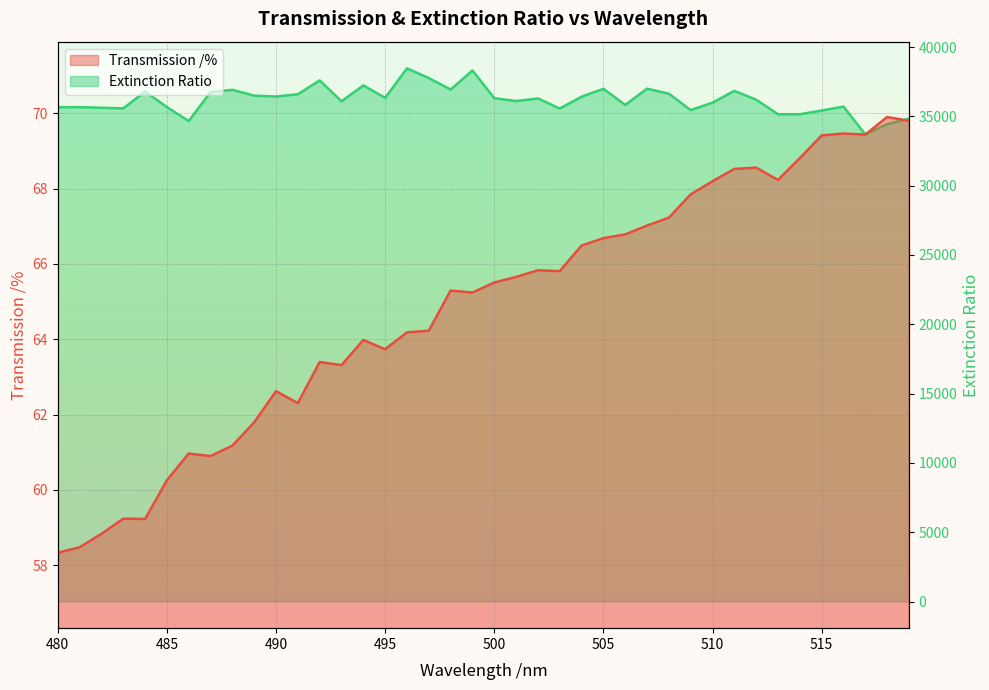

What is the sum of all Extinction Ratio values?

1447602.8